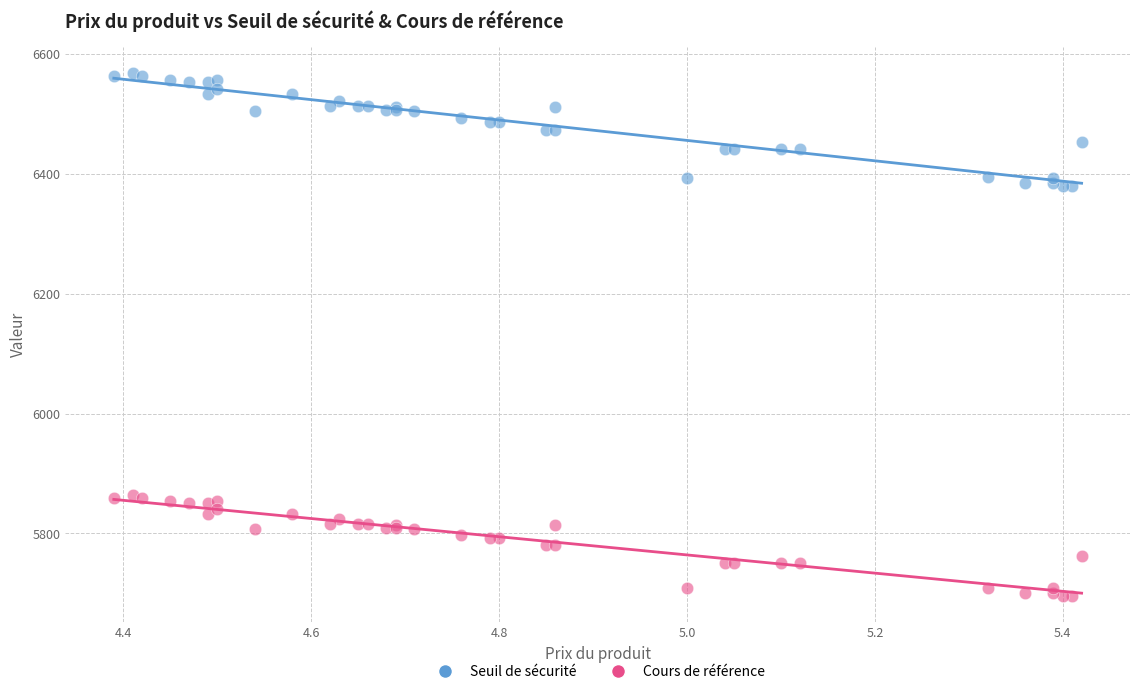

Which series reaches the maximum Y coordinate?

Seuil de sécurité